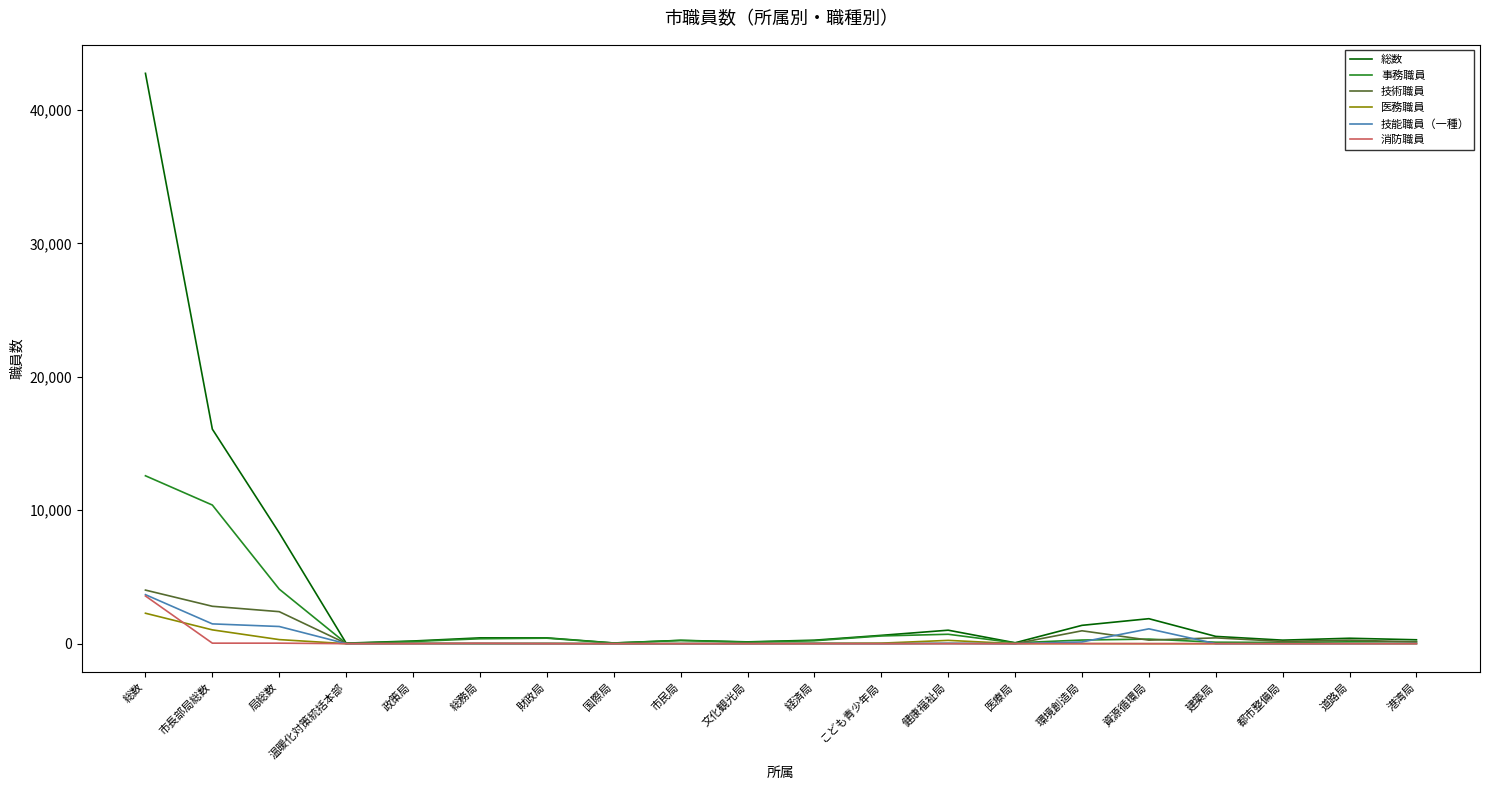

The 事務職員 series shows 18460 at 市長部局総数. True or false?

False